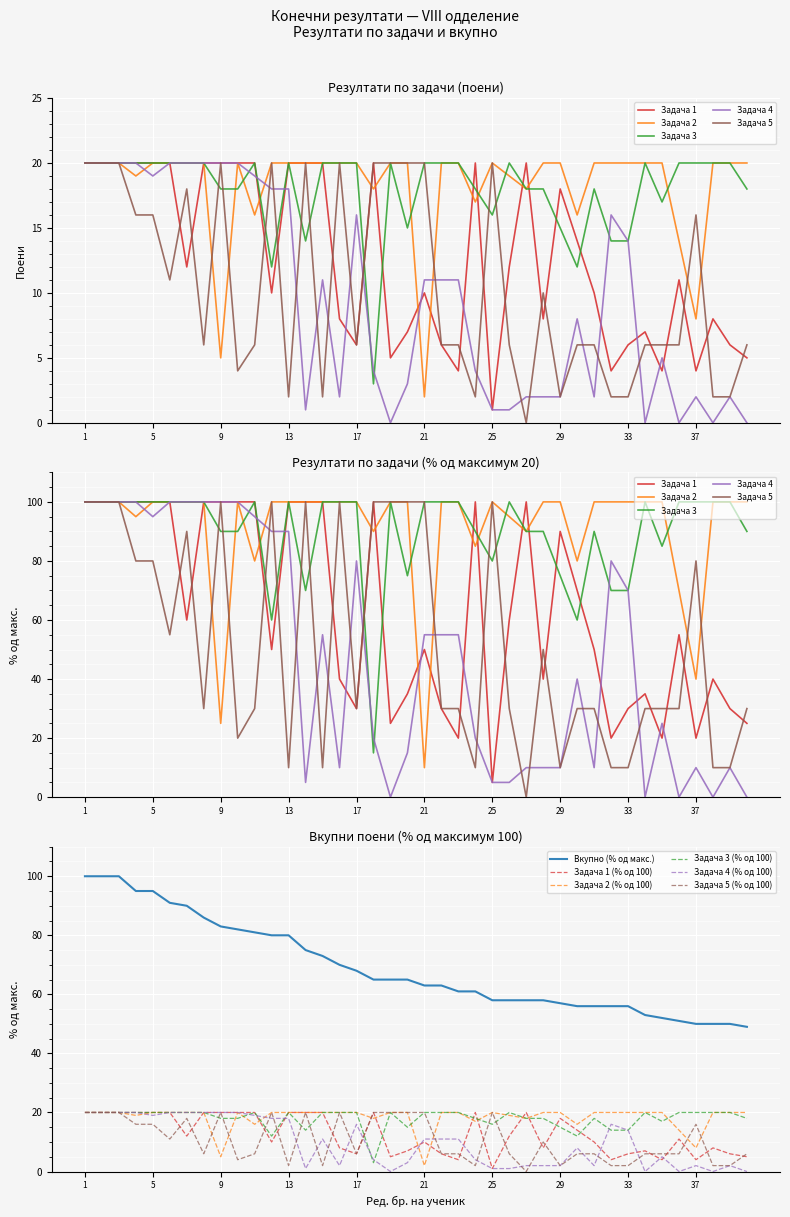

What is the total value across all series at 22?

126.0